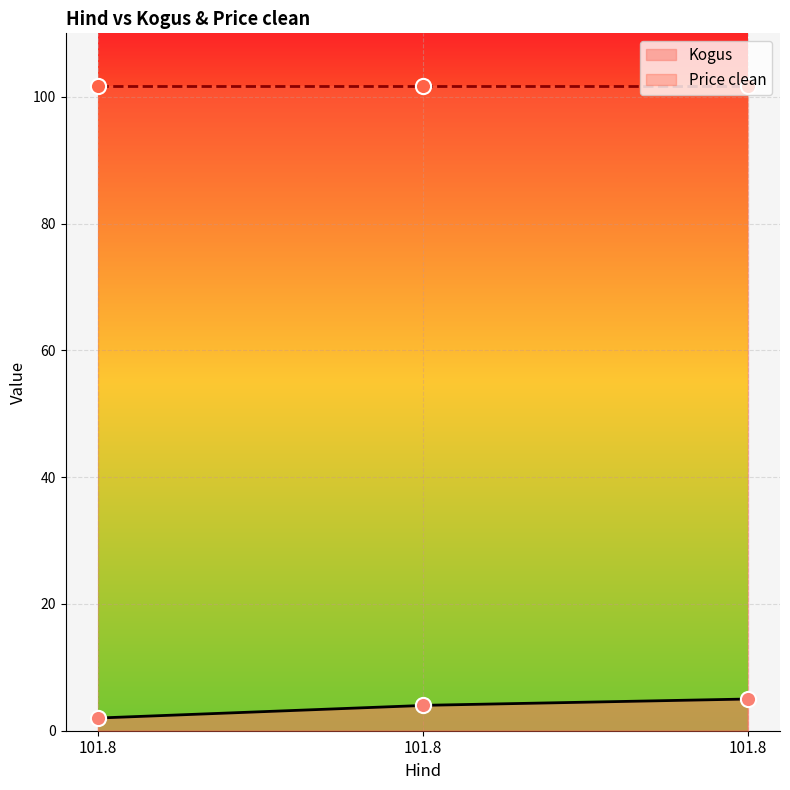

What is the change in value from 101.8 to 101.8?

+2